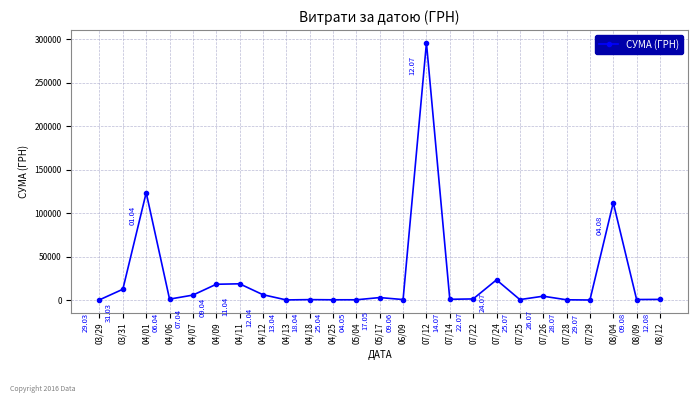

What is the difference between the values at 07/26 and 07/12?

291178.6